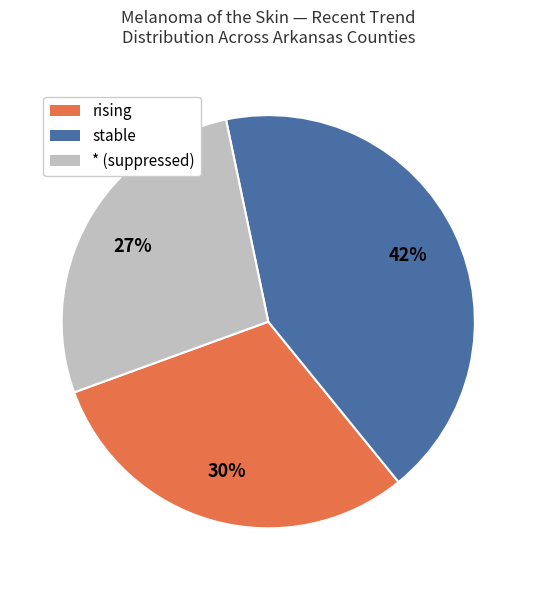

Is there any slice that represents more than half of the pie?

No